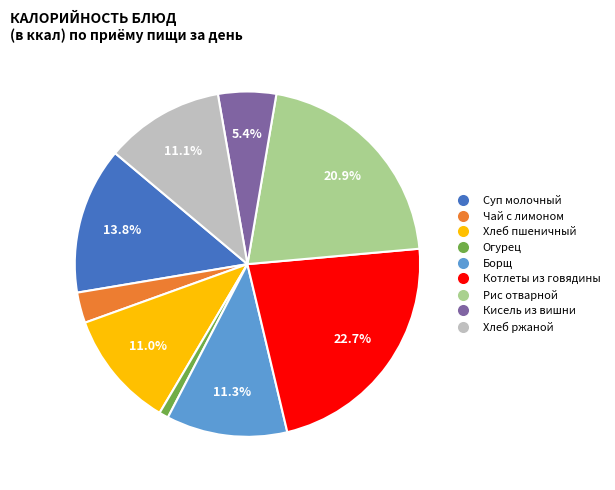

Is there a majority slice in this chart?

No